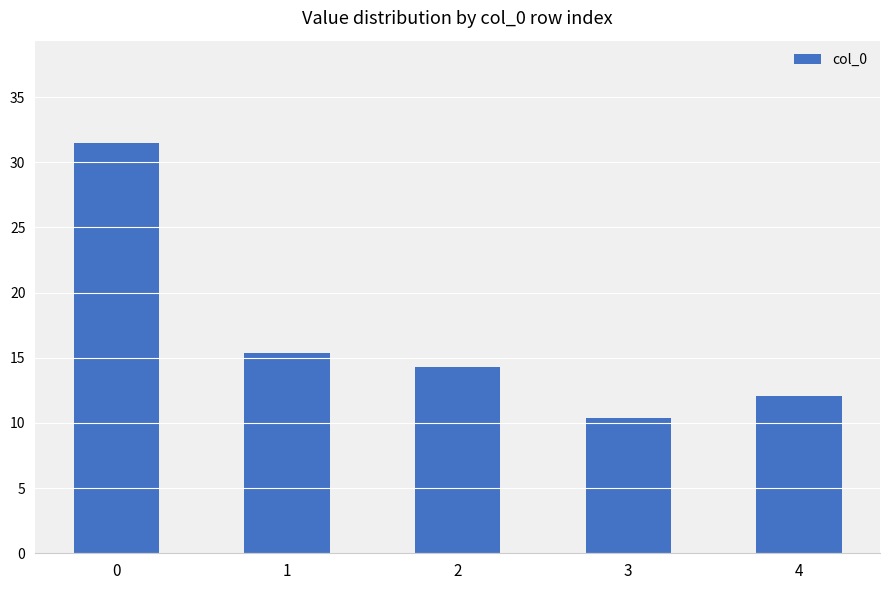

Is it true that the value at 1 is 4.8?

False